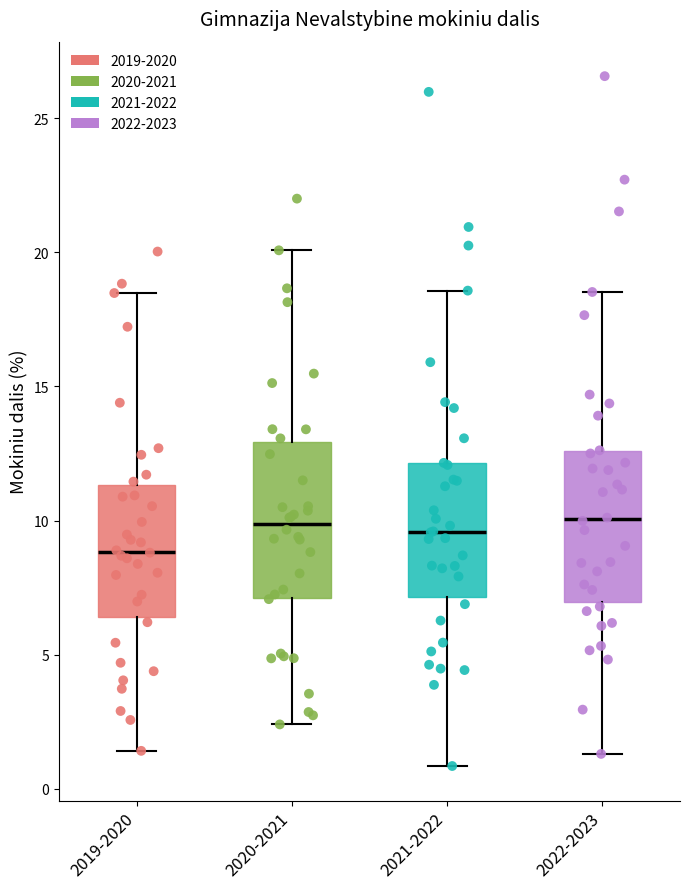

Reading left to right, read every box against the y-axis: the position of its median line, the range the box covers, and the ends of its whiskers. The values are not printed on the chart, so give them approximately, as read against the axis.

2019-2020: median 9.0, box 6.5 to 11.5, whiskers 1.5 to 18.5
2020-2021: median 10.0, box 7.0 to 13.0, whiskers 2.5 to 20.0
2021-2022: median 9.5, box 7.0 to 12.0, whiskers 1.0 to 18.5
2022-2023: median 10.0, box 7.0 to 12.5, whiskers 1.5 to 18.5